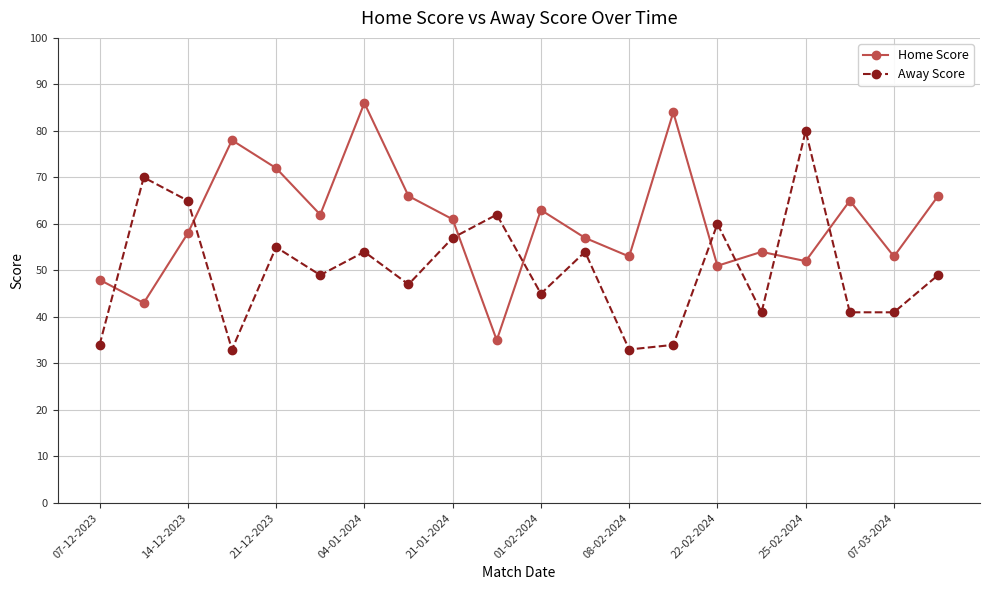

True or false: Away Score and Home Score intersect in this chart.

True